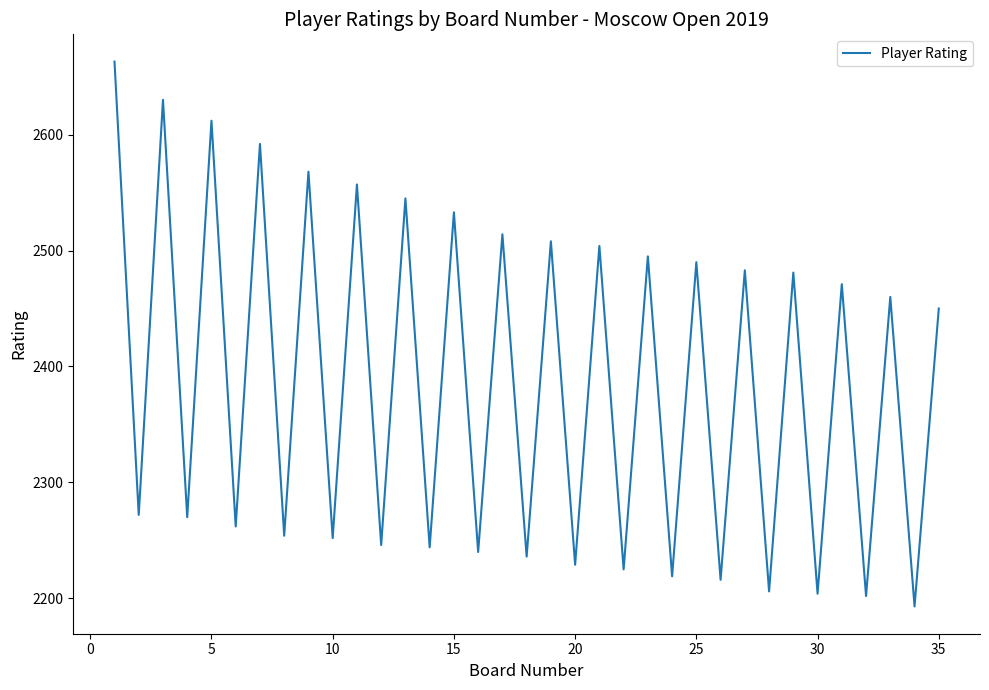

What is the greatest value displayed?

2663